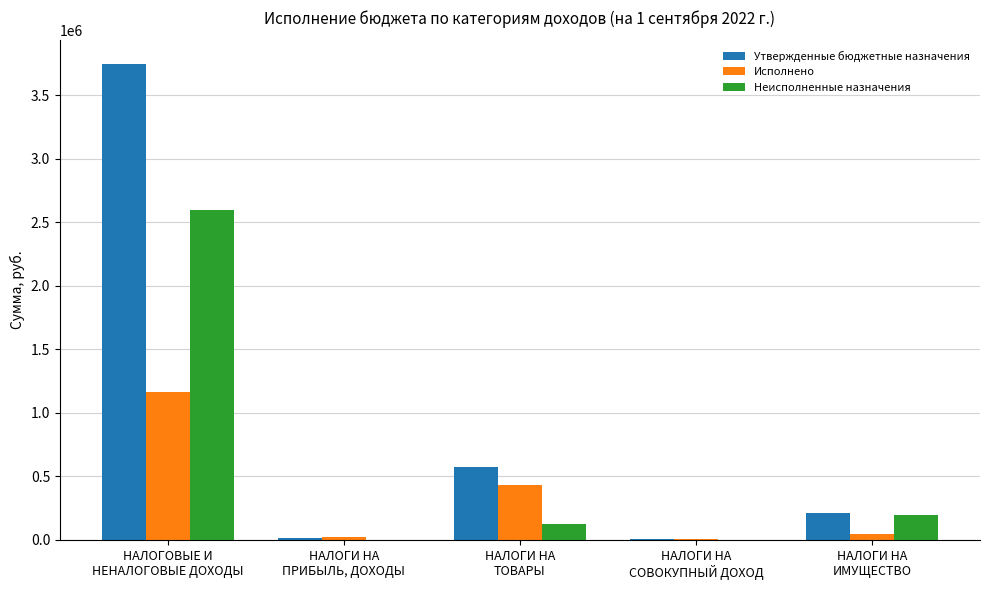

Between НАЛОГИ НА
ТОВАРЫ and НАЛОГИ НА
ИМУЩЕСТВО, which series saw the biggest shift?

Исполнено